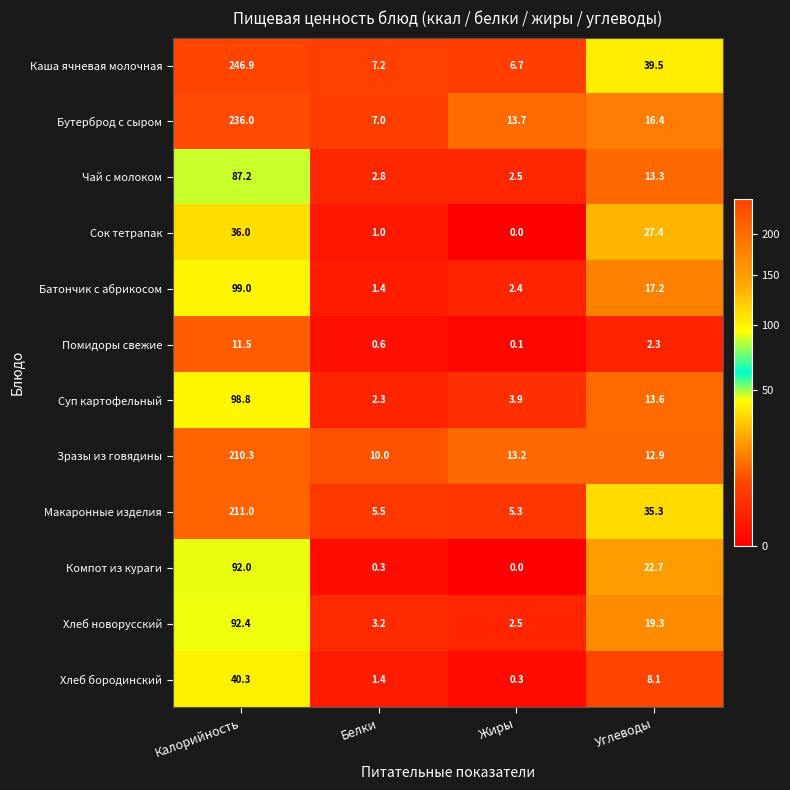

How many distinct data groups are displayed?

12